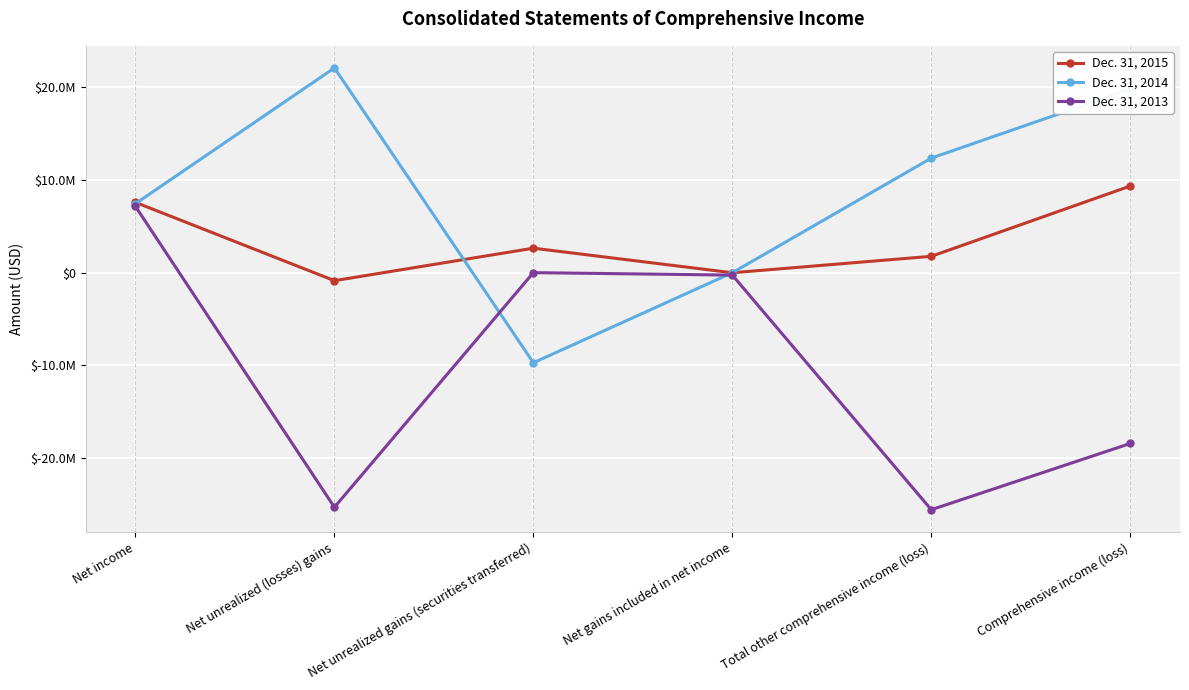

What is the value of the Dec. 31, 2015 point at the 4th from the left?

-10975